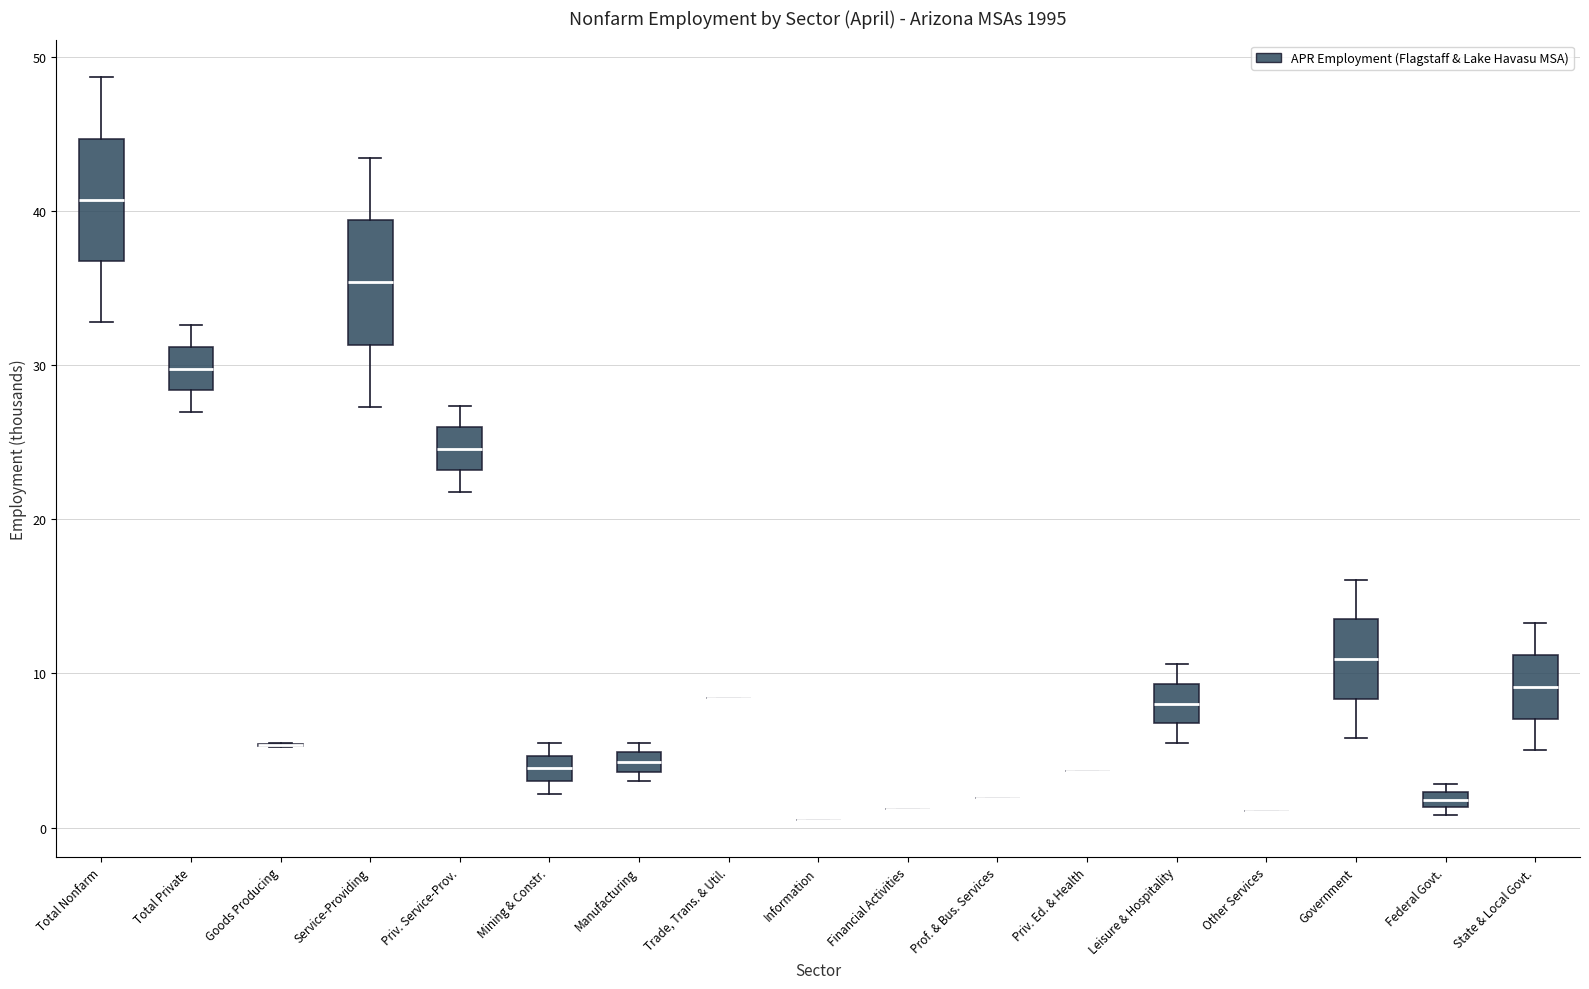

Where does the upper whisker of the box for Leisure & Hospitality end on the y-axis? The values are not printed on the chart, so give them approximately, as read against the axis.

11